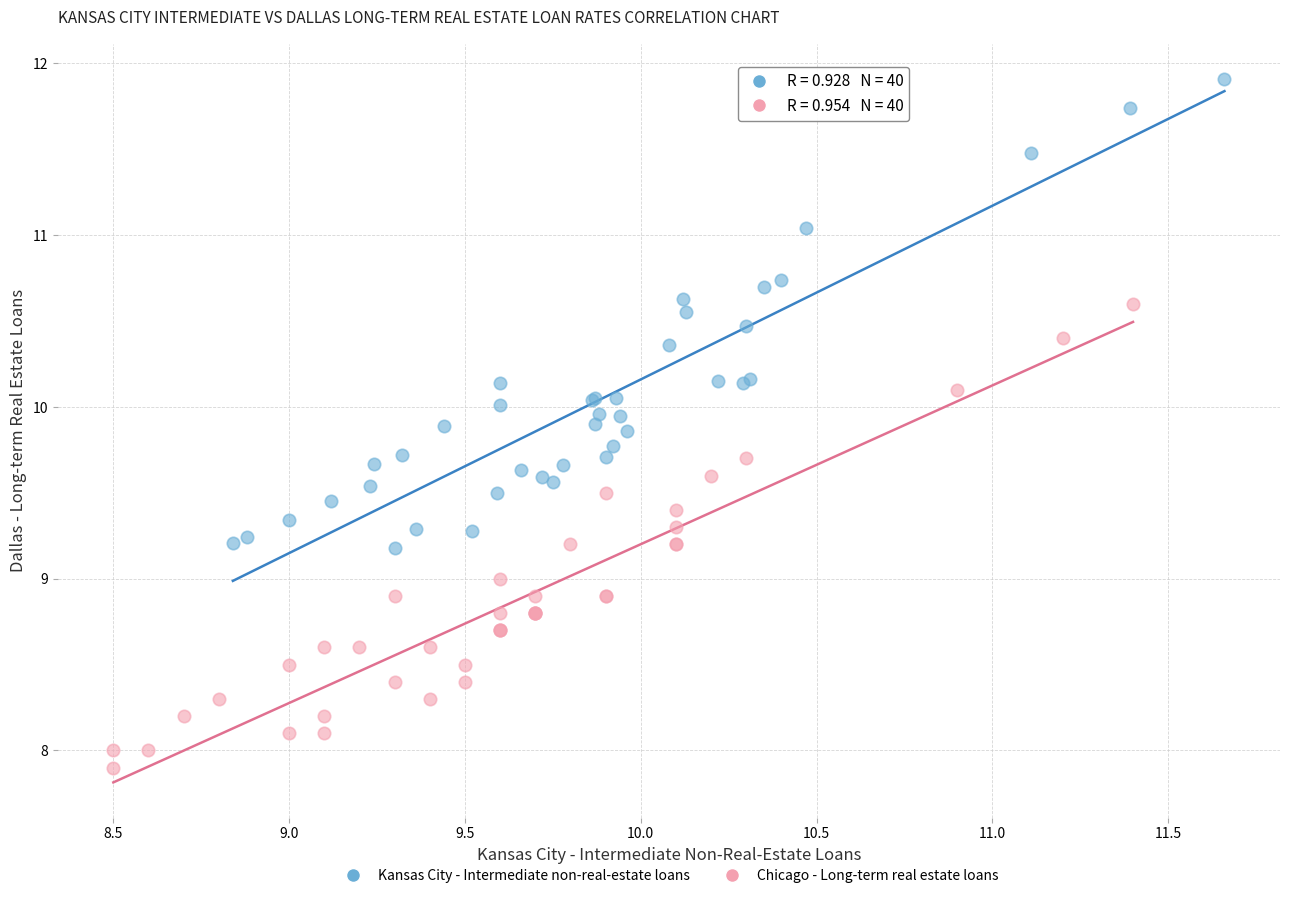

What are all the series names shown in the legend?

Kansas City - Intermediate non-real-estate loans, Chicago - Long-term real estate loans